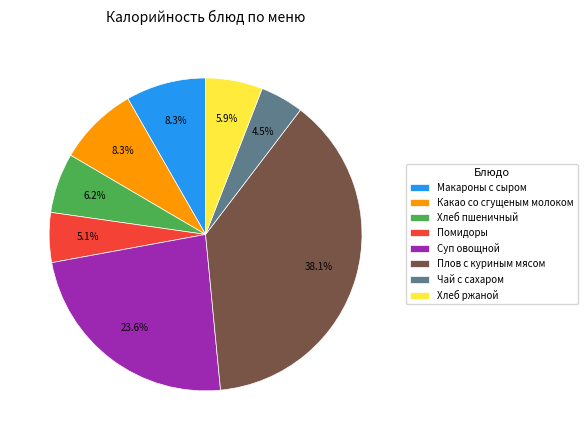

The Какао со сгущеным молоком slice represents 8% of the pie. True or false?

True